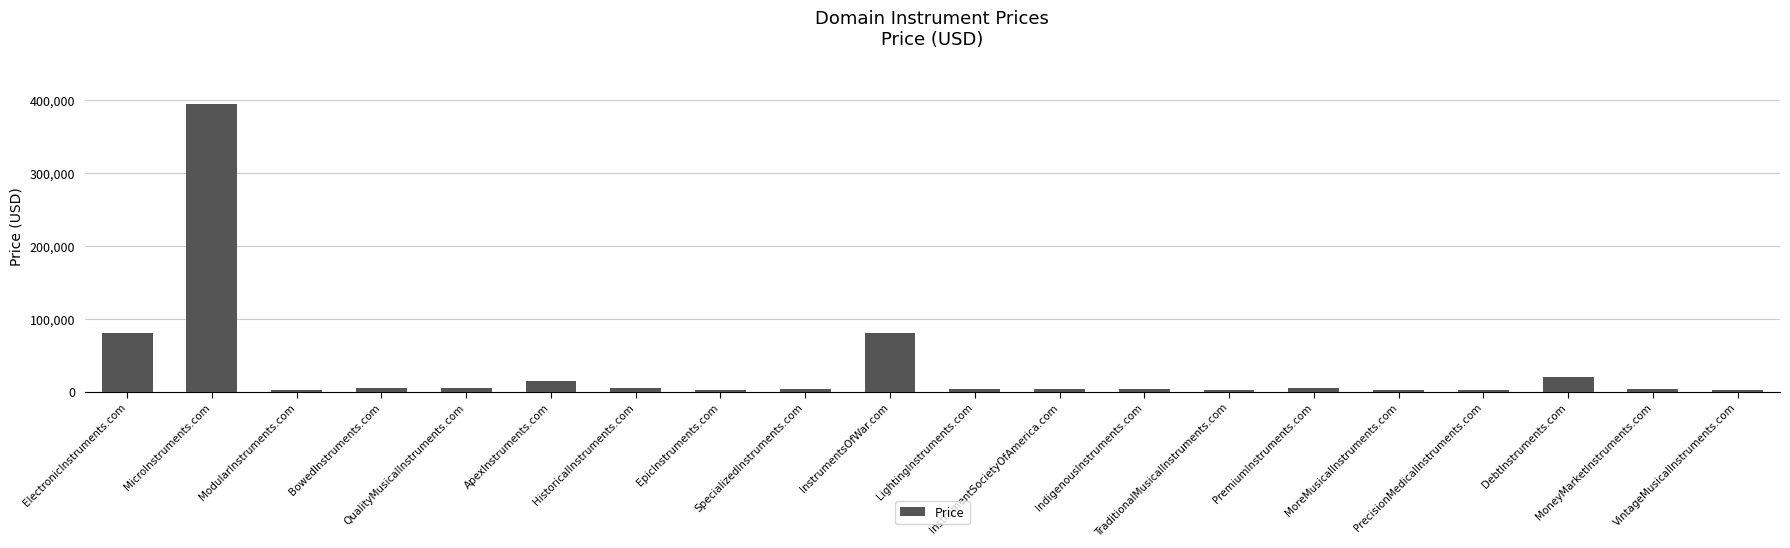

What is the label of the 19th bar from the left?

MoneyMarketInstruments.com